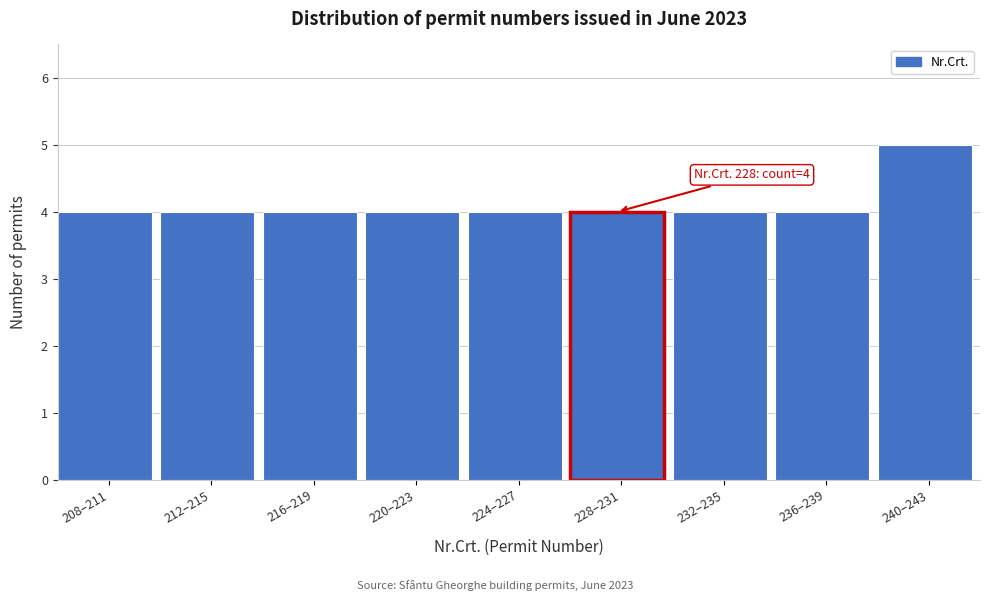

Reading right to left, list all the values displayed in this chart.

5	4	4	4	4	4	4	4	4